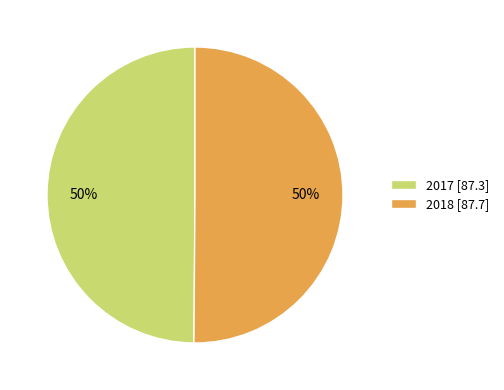

Approximately how many times larger is the value at 2018 [87.7] compared to 2017 [87.3]?

1.0